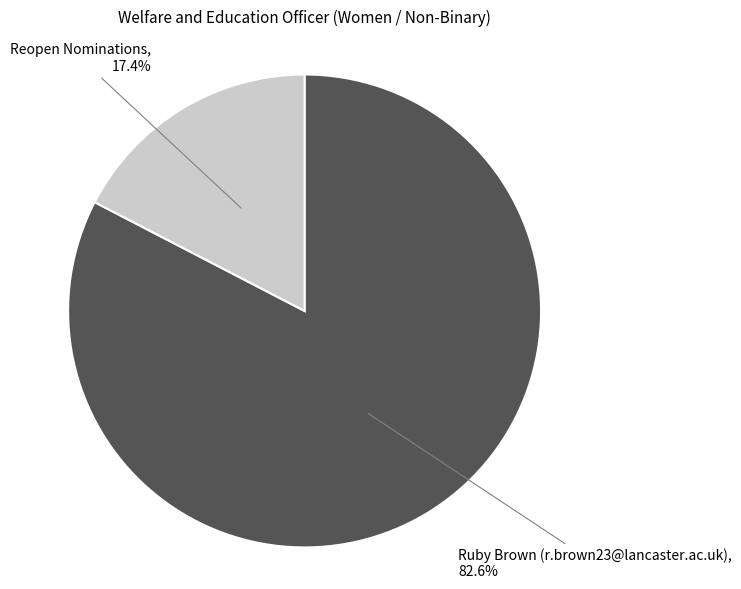

To the nearest percent, what is the average slice percentage?

50%